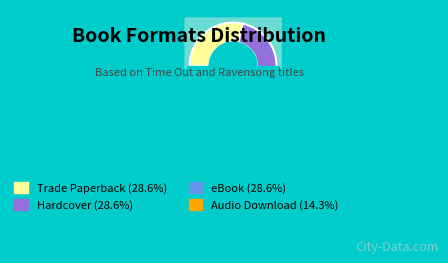

True or false: 9781665905299 accounts for 23% of the total.

False